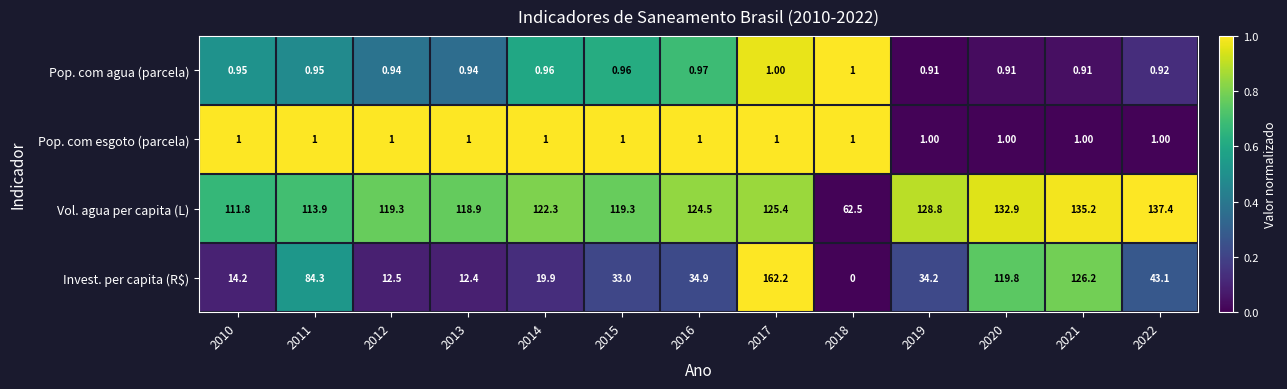

At how many categories does at least one series exceed 0?

13